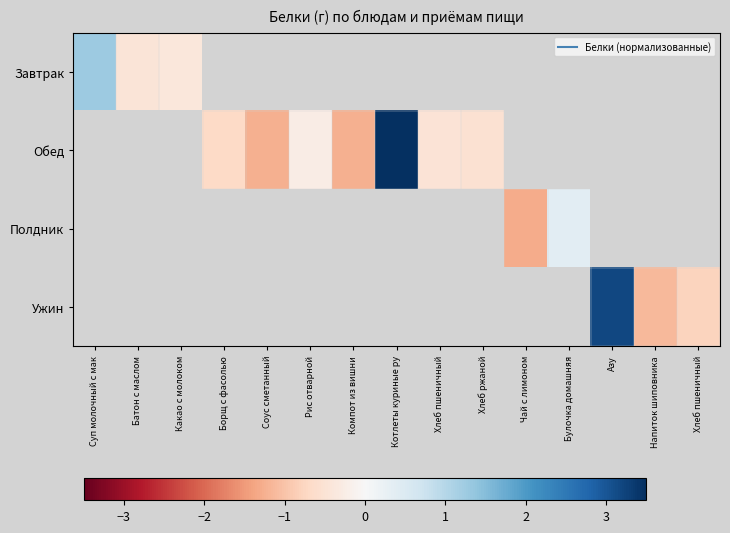

How many values in the Обед series are below 0?

6